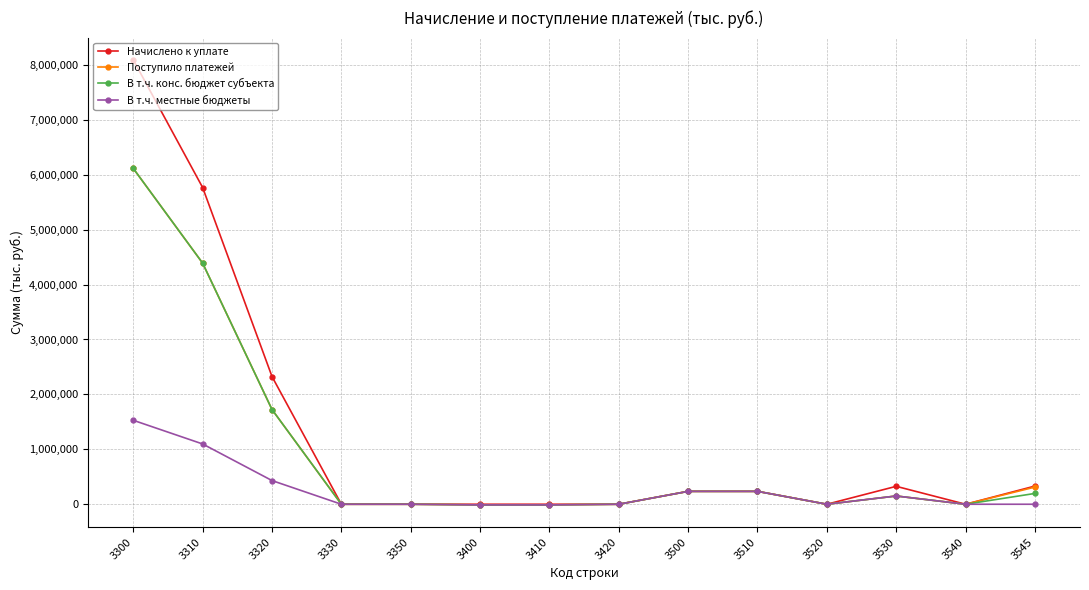

What is the highest value of the Начислено к уплате series?

8091983